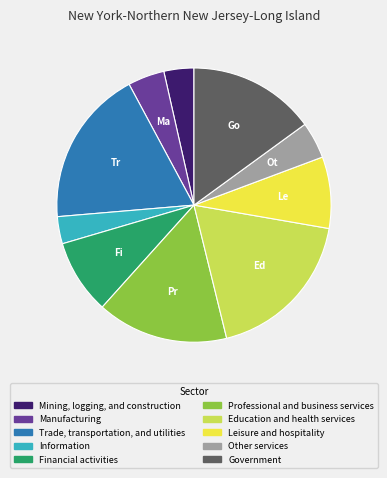

Is there a majority slice in this chart?

No